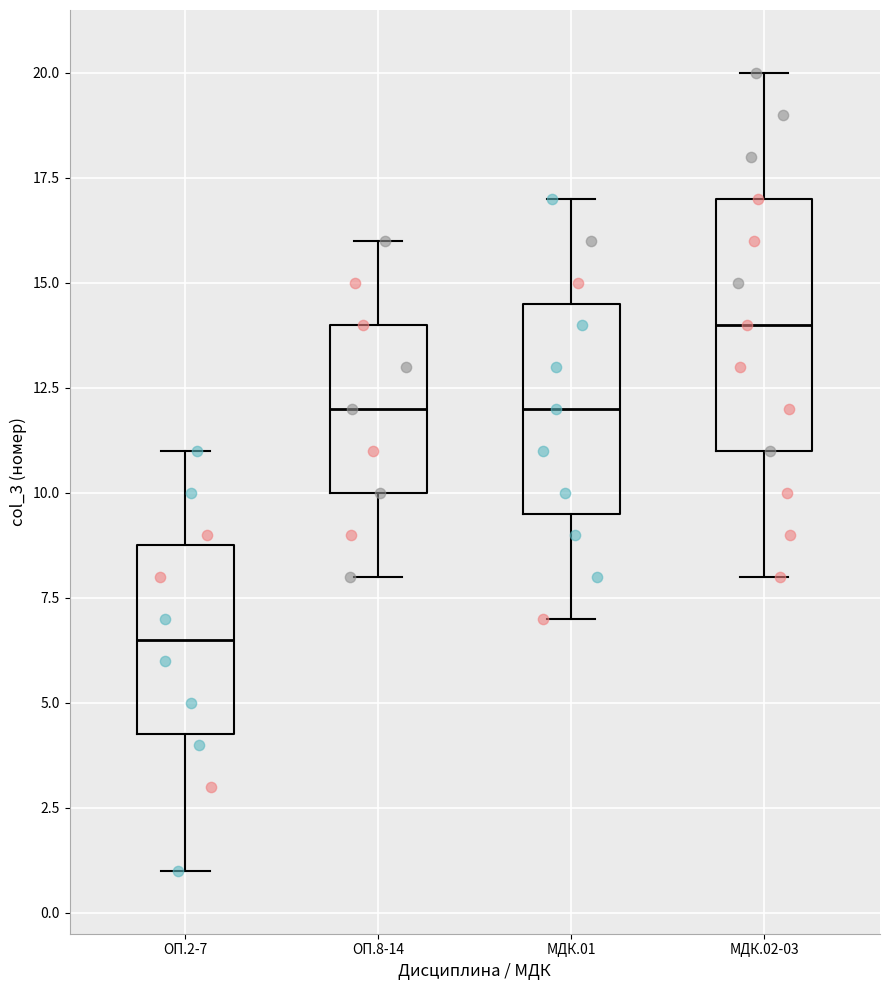

Which box's median line is the lowest?

ОП.2-7